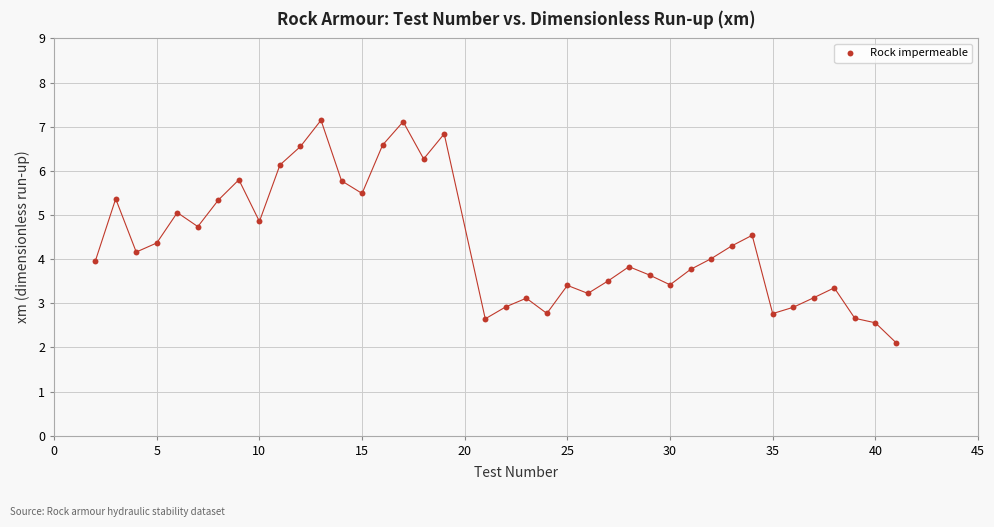

What is the range of Y values (max minus min)?

5.0